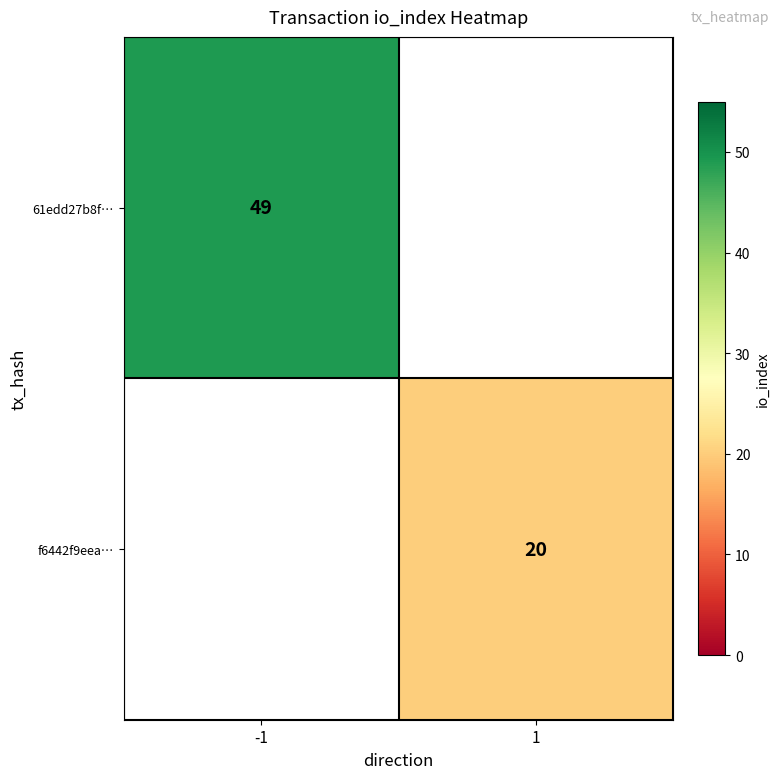

True or false: 61edd27b8f… has a value of 79.1 at -1.

False